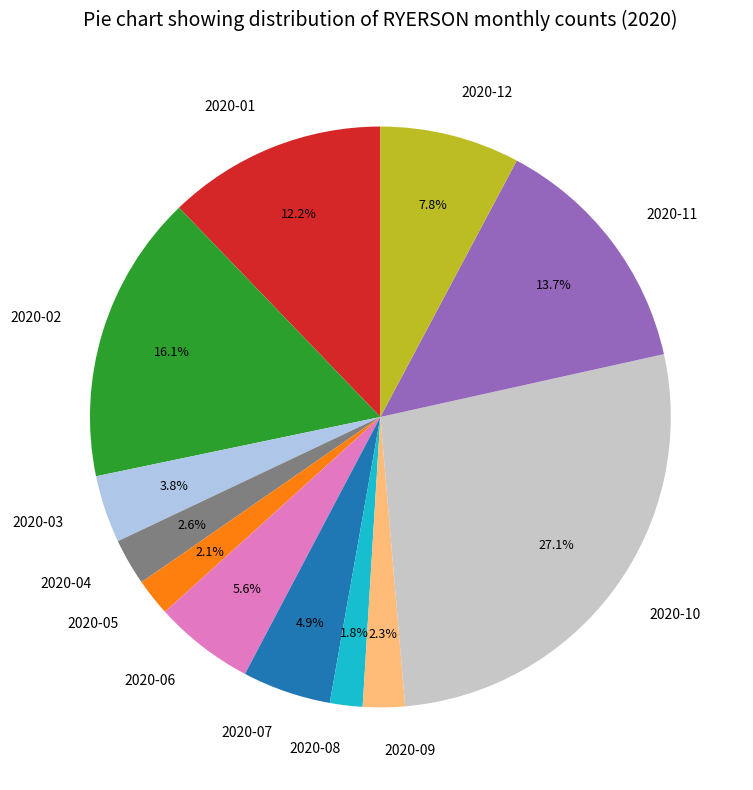

Count the number of slices in the pie.

12